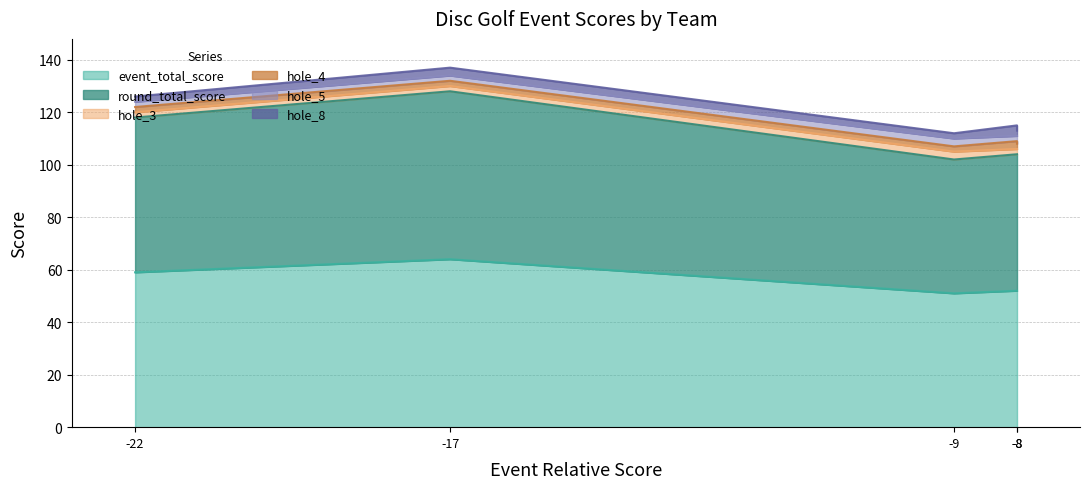

What is the average value of the hole_3 series?

2